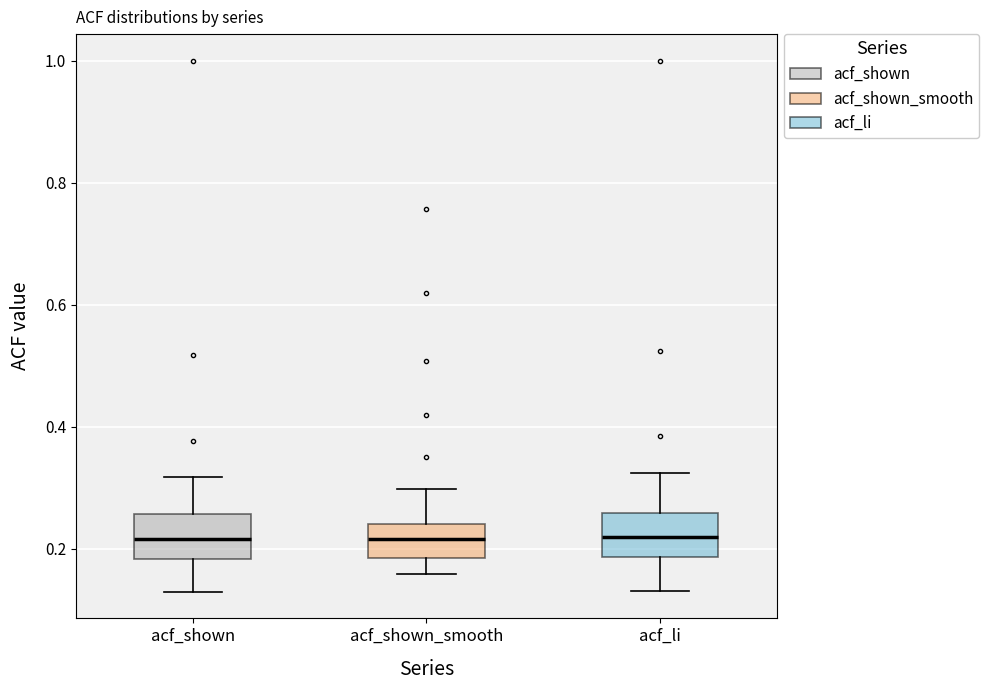

Where does the upper whisker of the box for acf_li end on the y-axis? The values are not printed on the chart, so give them approximately, as read against the axis.

0.32